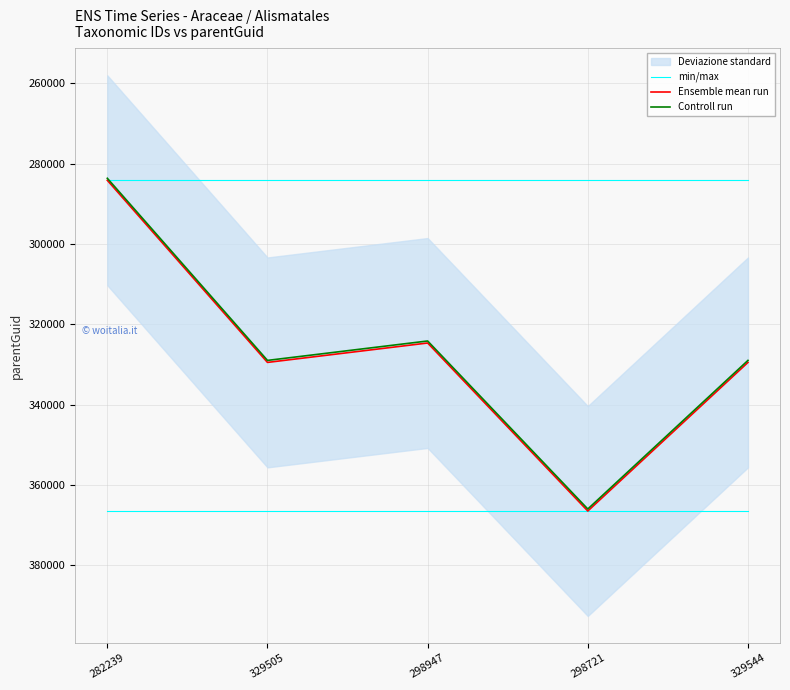

At which category does Ensemble mean run reach its first local peak?

329505